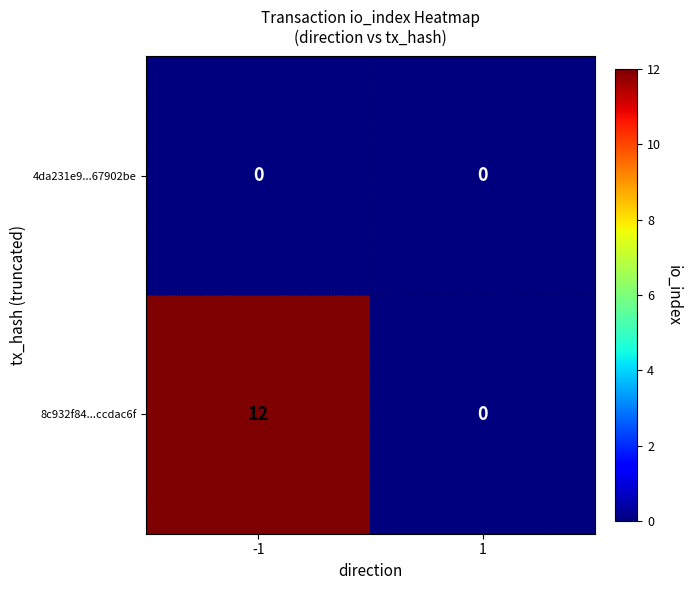

What is the average value of the 8c932f84...ccdac6f series?

6